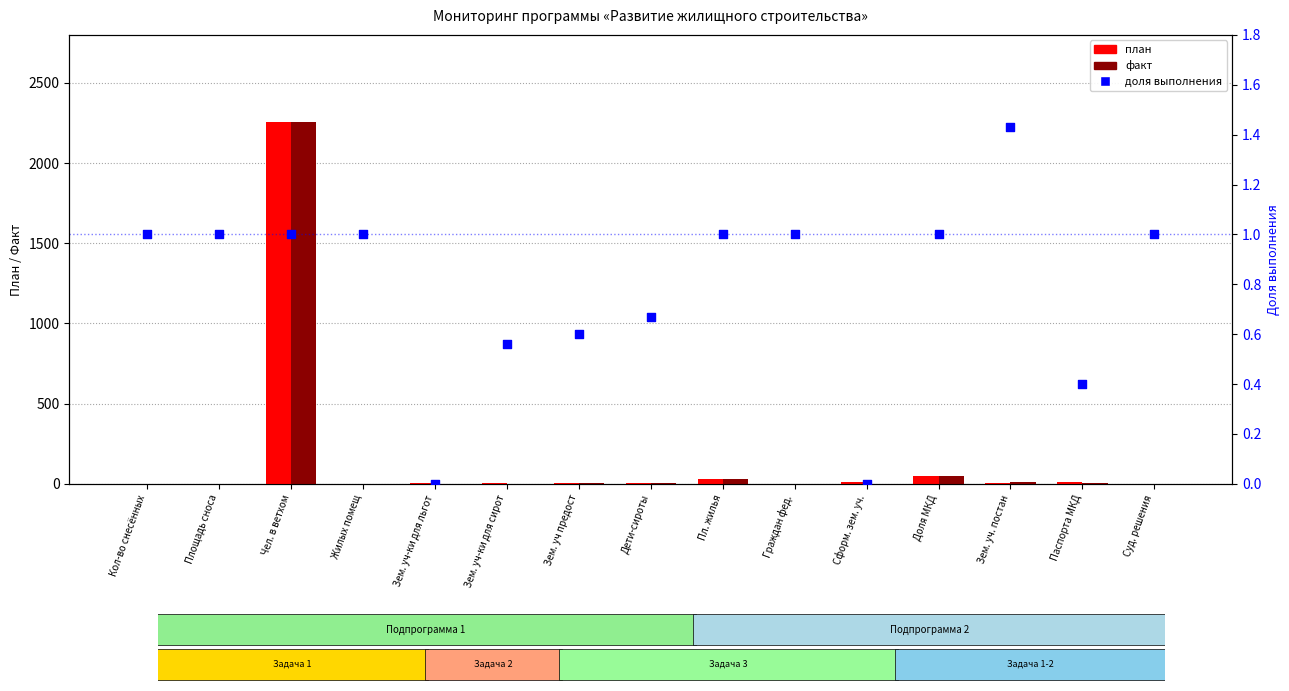

Is the value of fact (факт) at Паспорта МКД greater than the value of plan (план) at Дети-сироты?

No